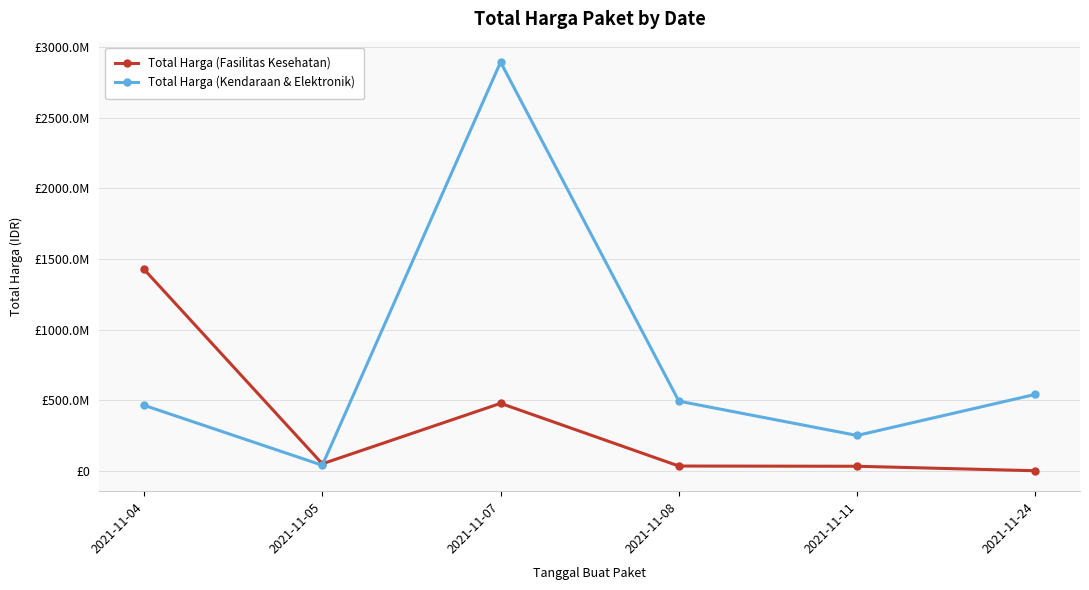

Which series has the largest range (max minus min)?

Total Harga (Kendaraan & Elektronik)